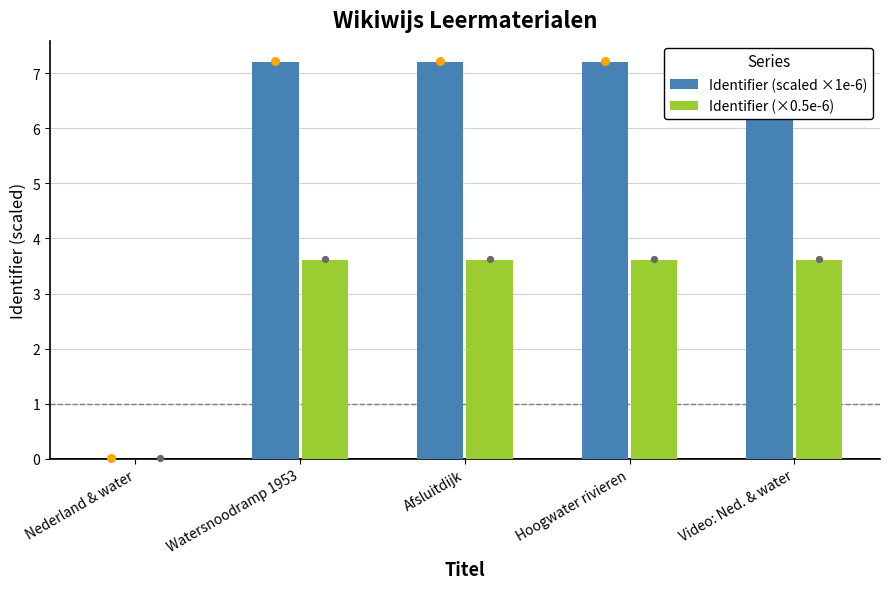

At which category is the sum across all series the highest?

Video: Ned. & water